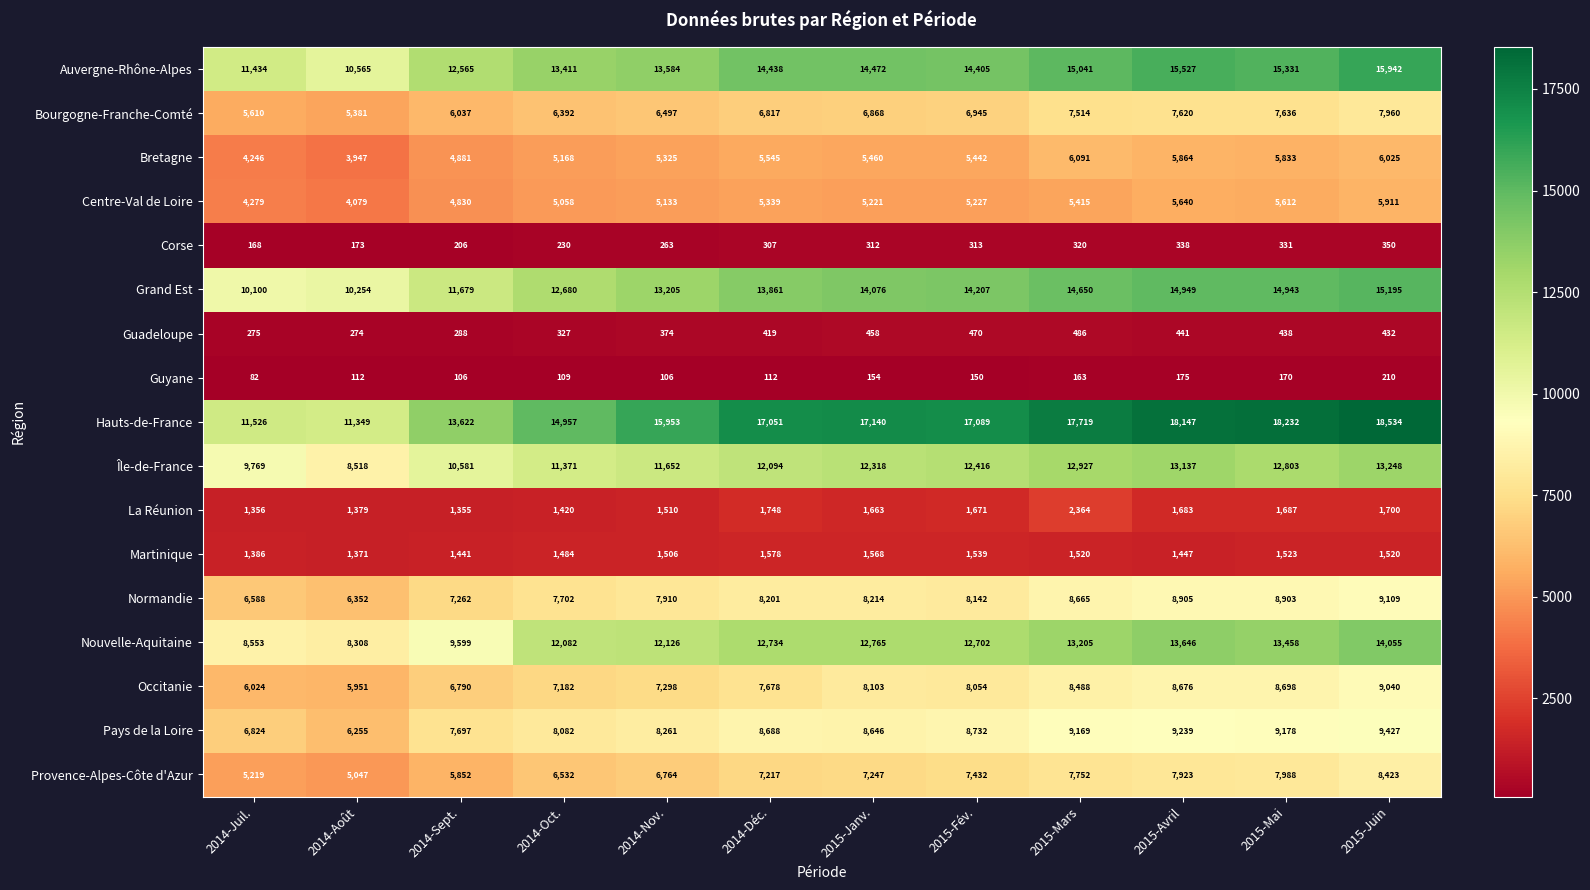

What is the minimum value shown in the chart?

82